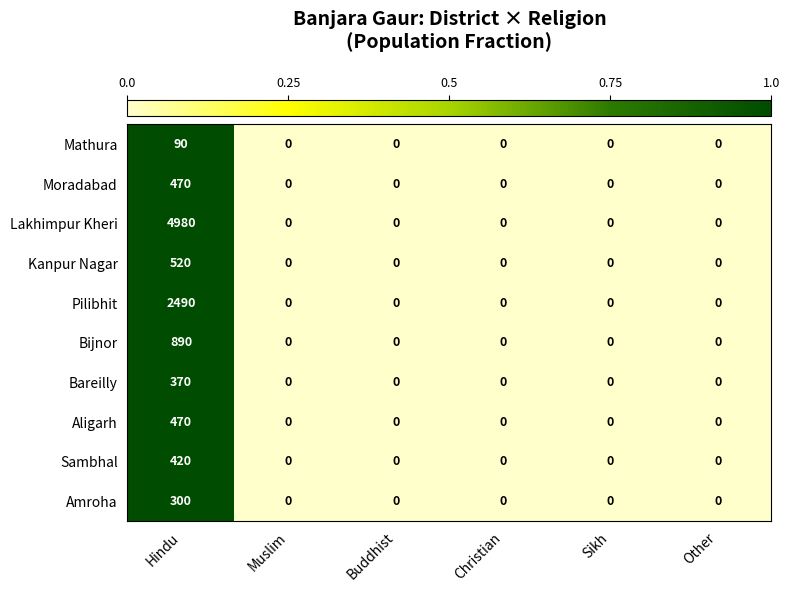

At which category is the sum across all series the highest?

Hindu